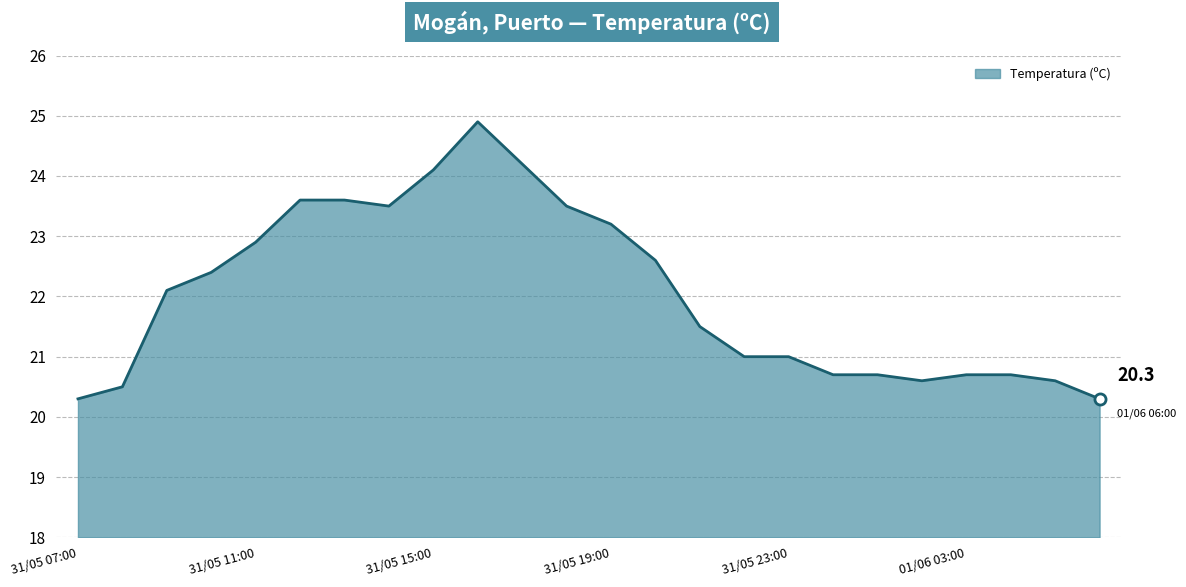

What is the greatest value displayed?

24.9